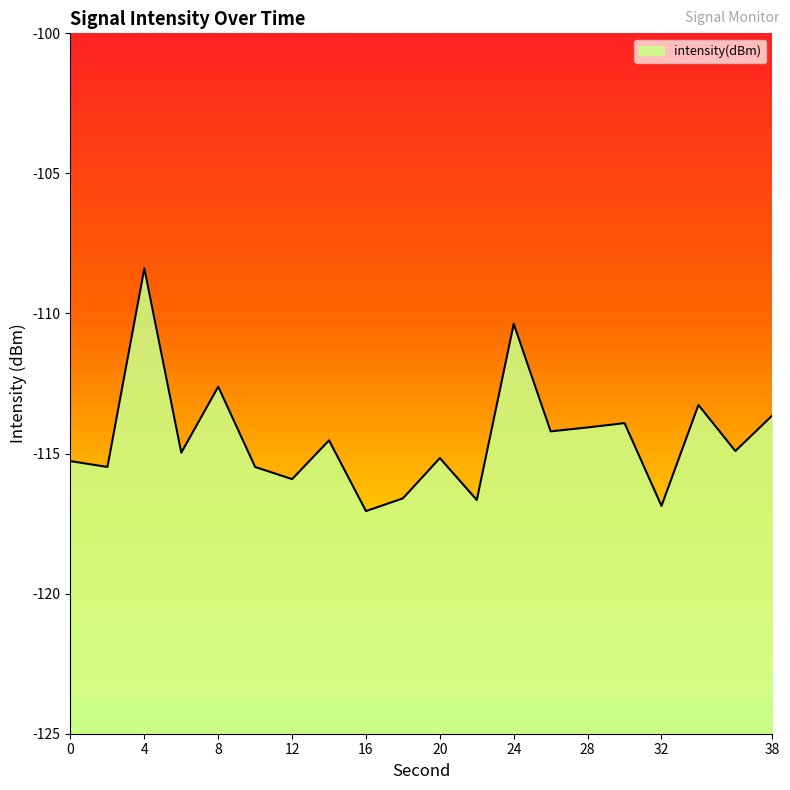

The value at 18 is -44.4. True or false?

False